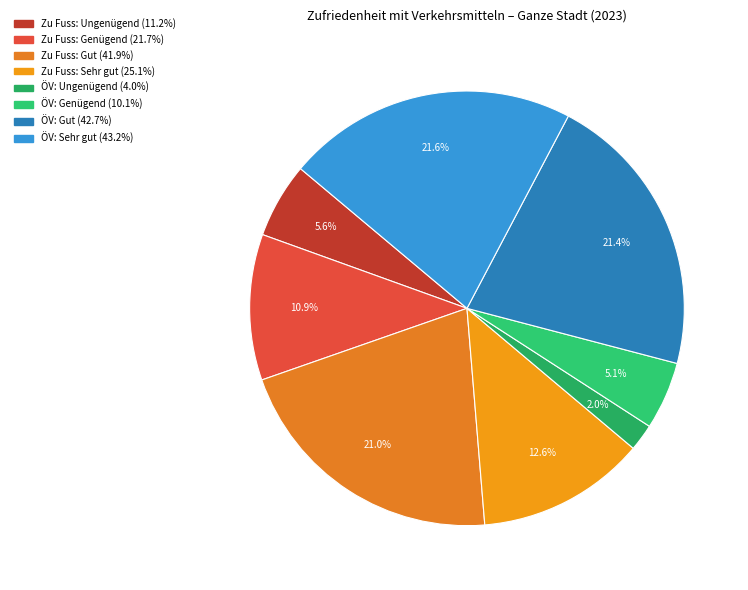

To the nearest percent, what is the difference between the largest and smallest slice percentages?

20%